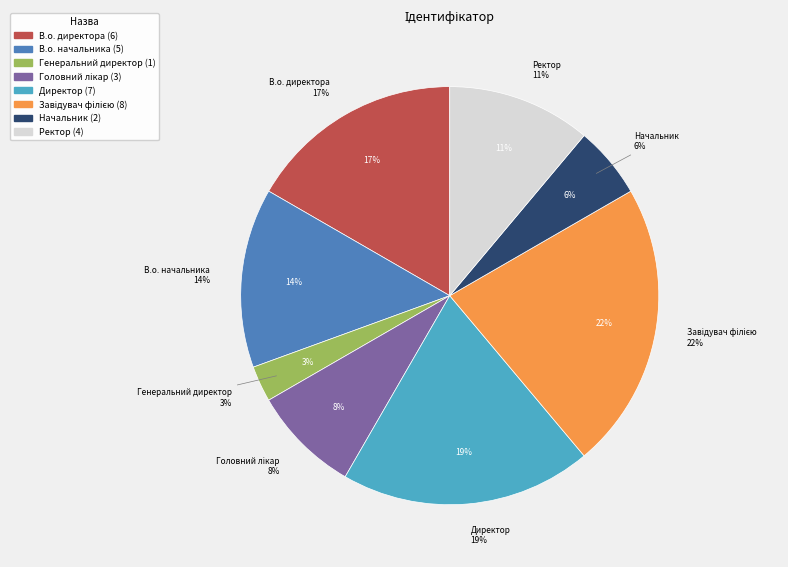

The Директор slice represents 11% of the pie. True or false?

False